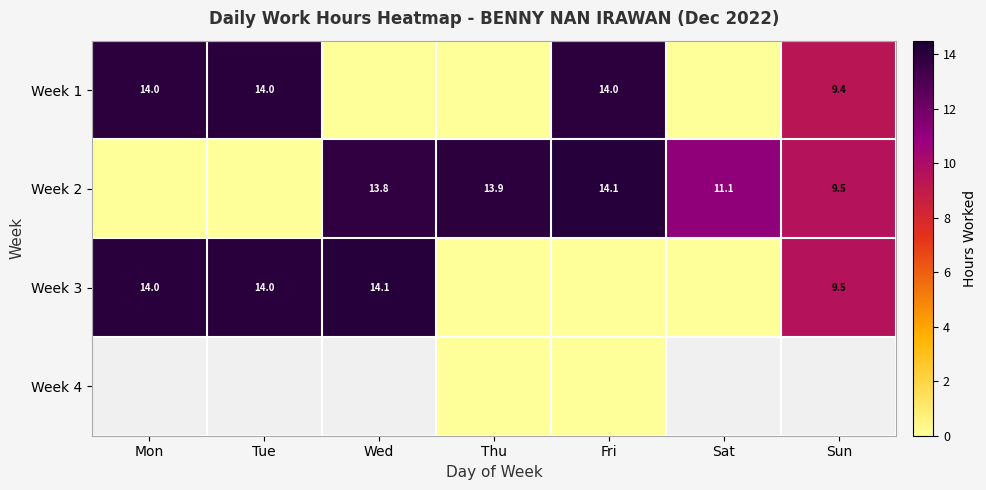

Is the value of Week 3 at Sun greater than the value of Week 1 at Tue?

No